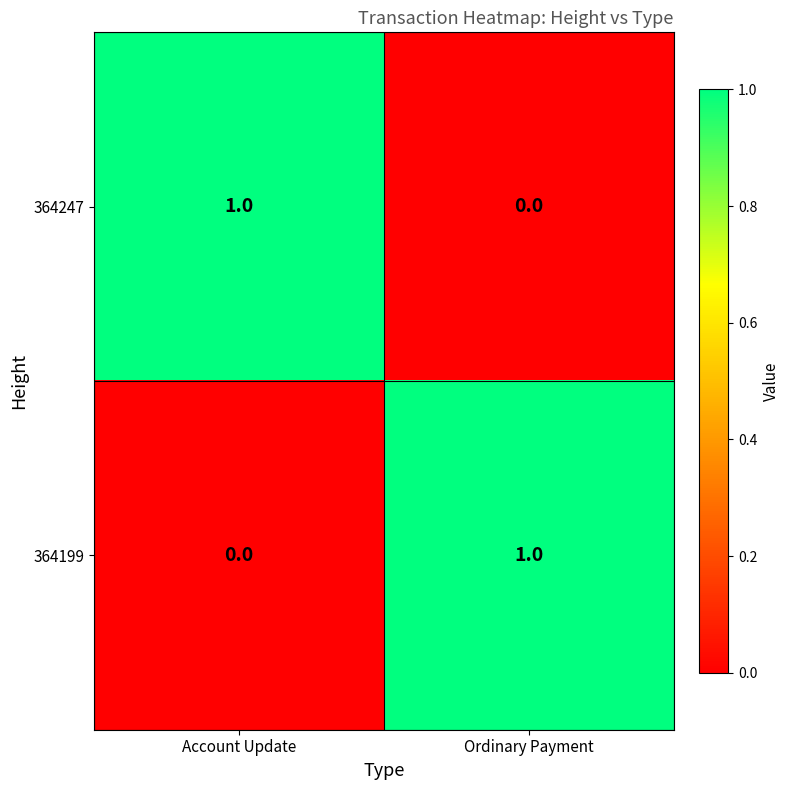

Is it true that 364199 equals 1 at Ordinary Payment?

True